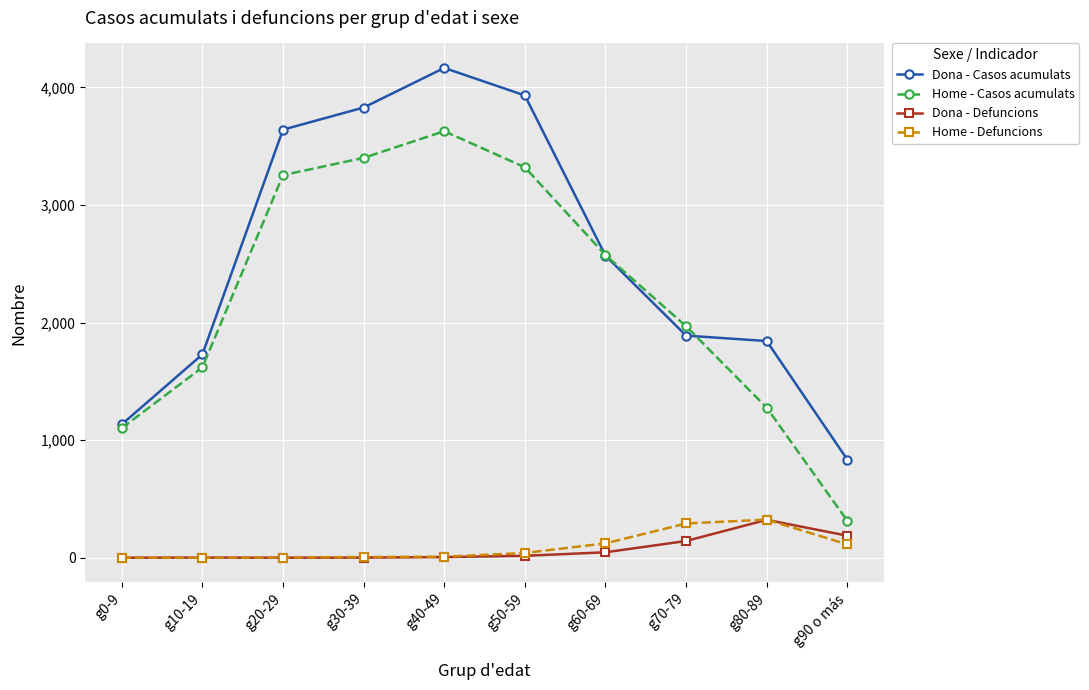

Which series has the largest range (max minus min)?

Dona - Casos acumulats